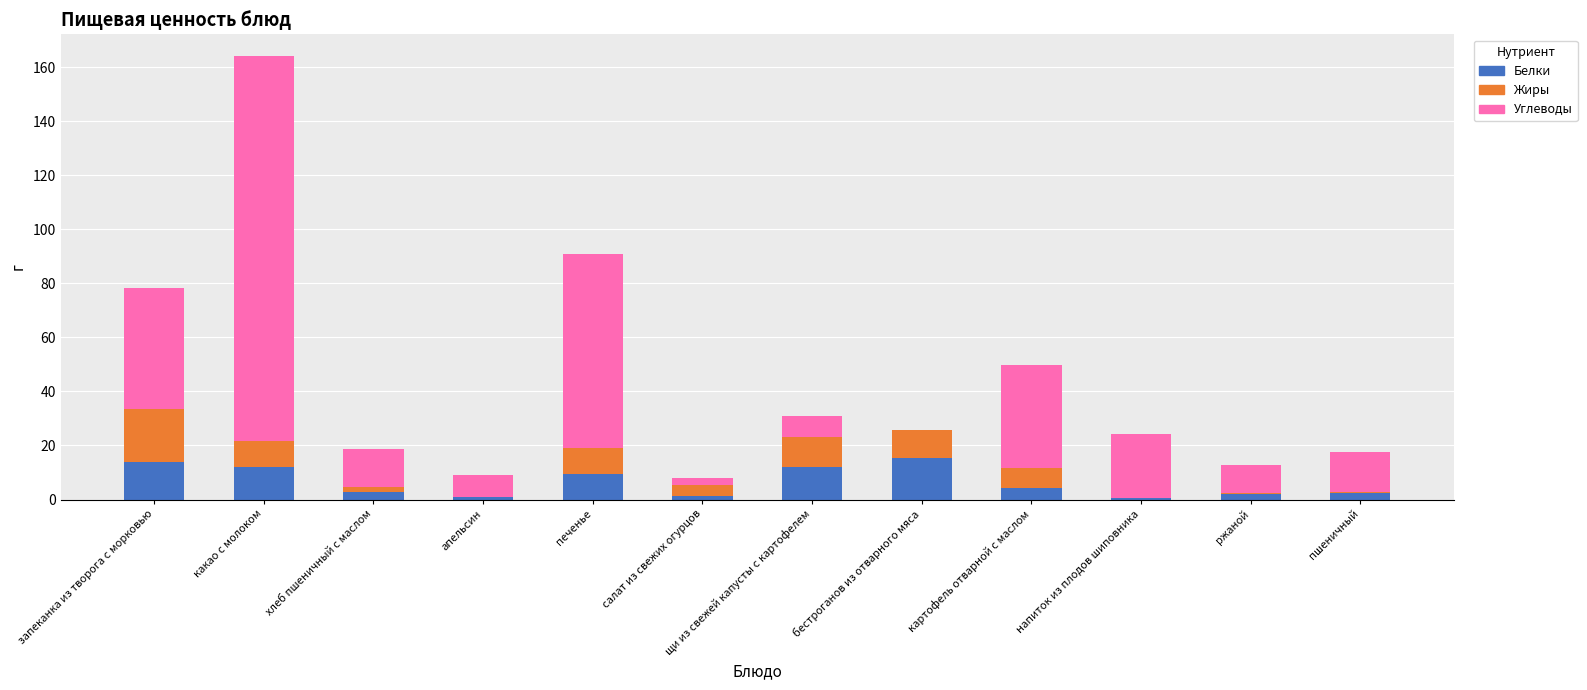

What is the total value across all series at бестроганов из отварного мяса?

25.6